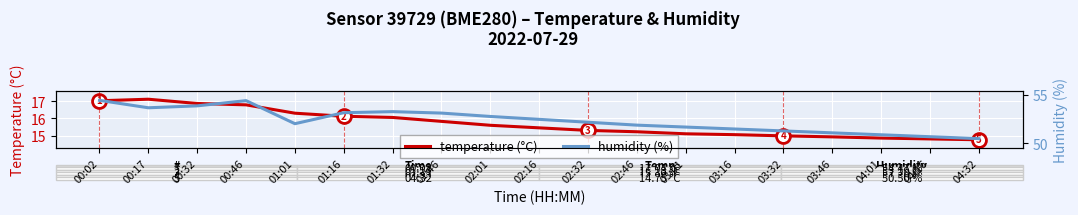

Reading left to right, transcribe all the data shown in this chart.

temperature: 00:02=17.0	00:17=17.1	00:32=16.9	00:46=16.8	01:01=16.3	01:16=16.1	01:32=16.1	01:46=15.8	02:01=15.6	02:16=15.4	02:32=15.3	02:46=15.2	03:01=15.1	03:16=15.1	03:32=15.0	03:46=14.9	04:01=14.8	04:16=14.8	04:32=14.8
humidity: 00:02=54.5	00:17=53.7	00:32=53.9	00:46=54.4	01:01=52.0	01:16=53.2	01:32=53.3	01:46=53.1	02:01=52.8	02:16=52.5	02:32=52.2	02:46=51.9	03:01=51.7	03:16=51.5	03:32=51.3	03:46=51.1	04:01=50.9	04:16=50.7	04:32=50.5